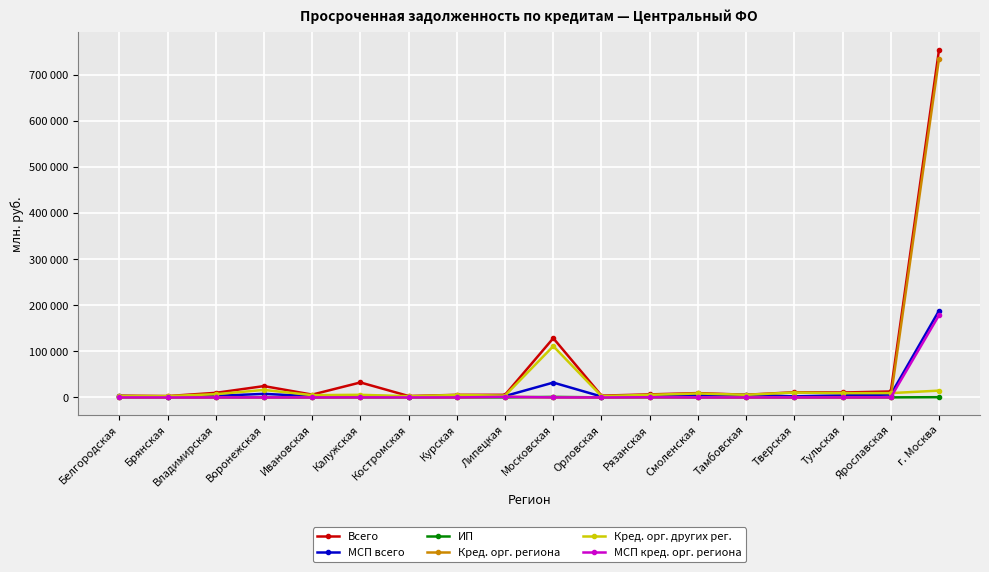

What are all the series names shown in the legend?

Всего, МСП всего, ИП, Кред. орг. региона, Кред. орг. других рег., МСП кред. орг. региона